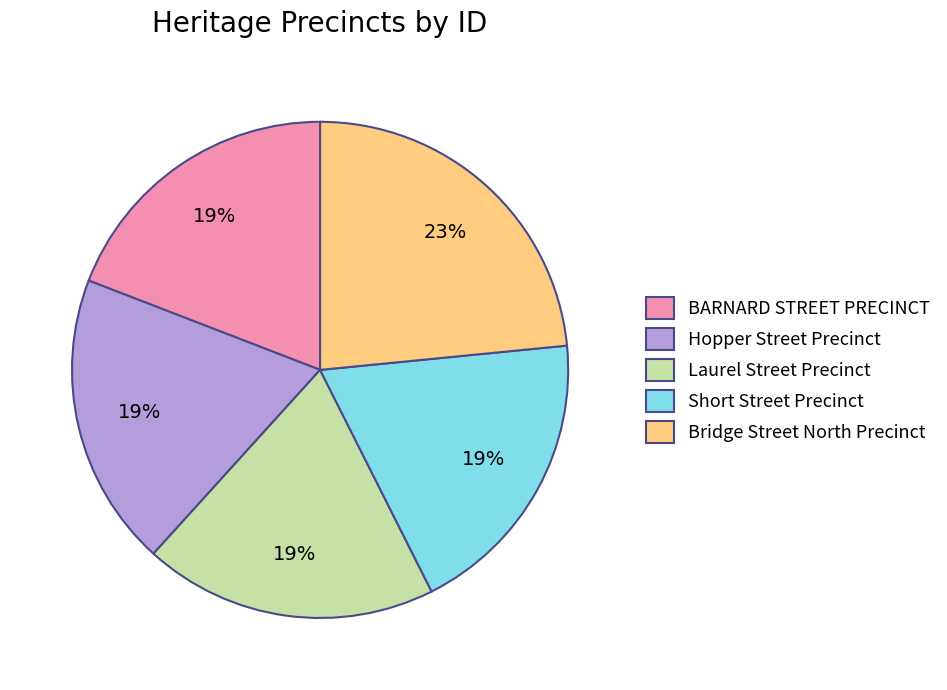

Is Laurel Street Precinct the majority of the pie?

No